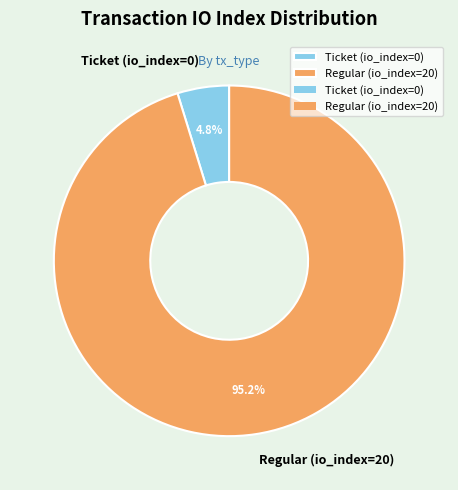

To the nearest percent, what portion does Regular (io_index=20) represent?

95%